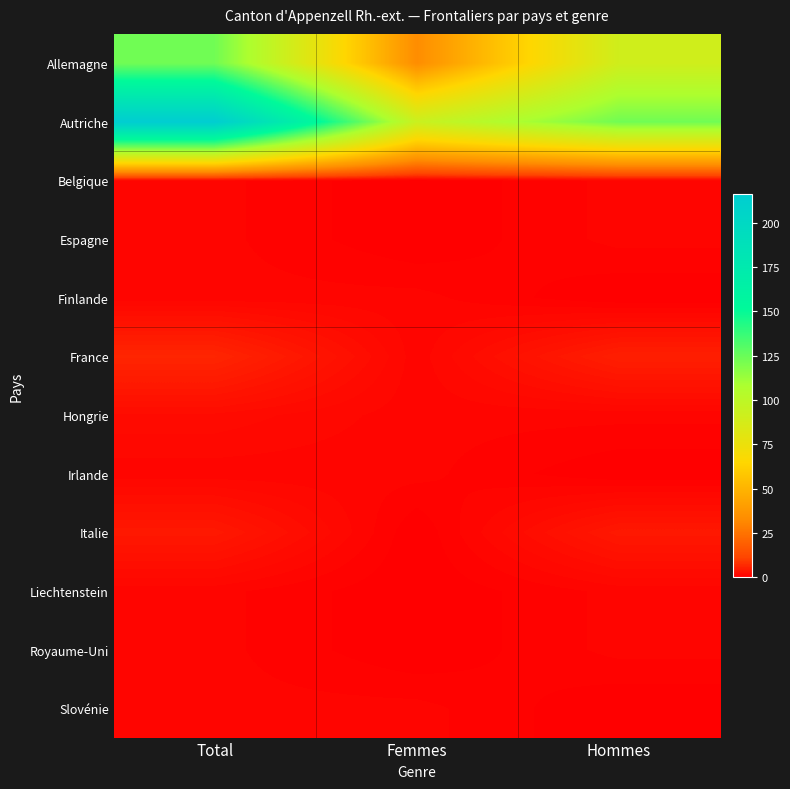

Which series has the largest total across all categories?

Autriche